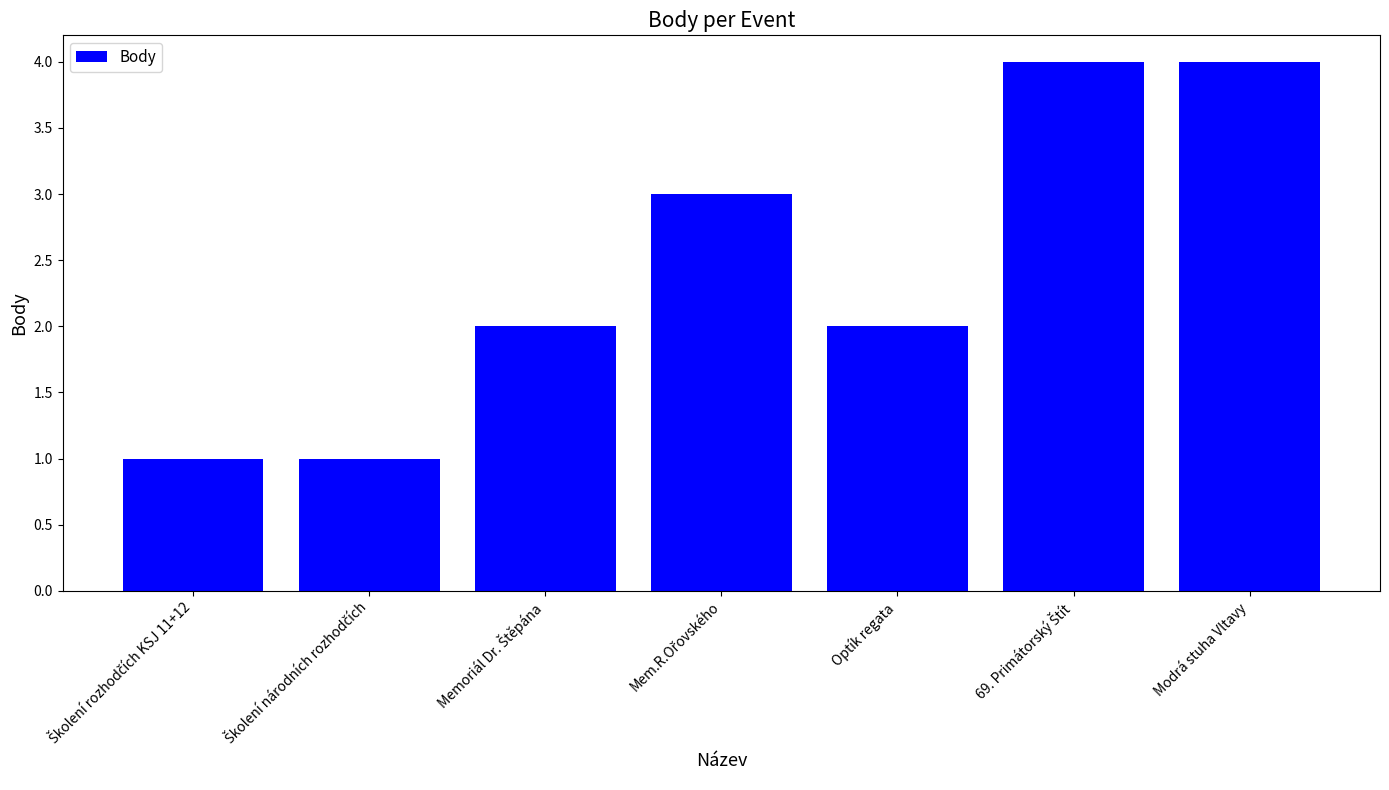

How many values are between 1 and 4?

7